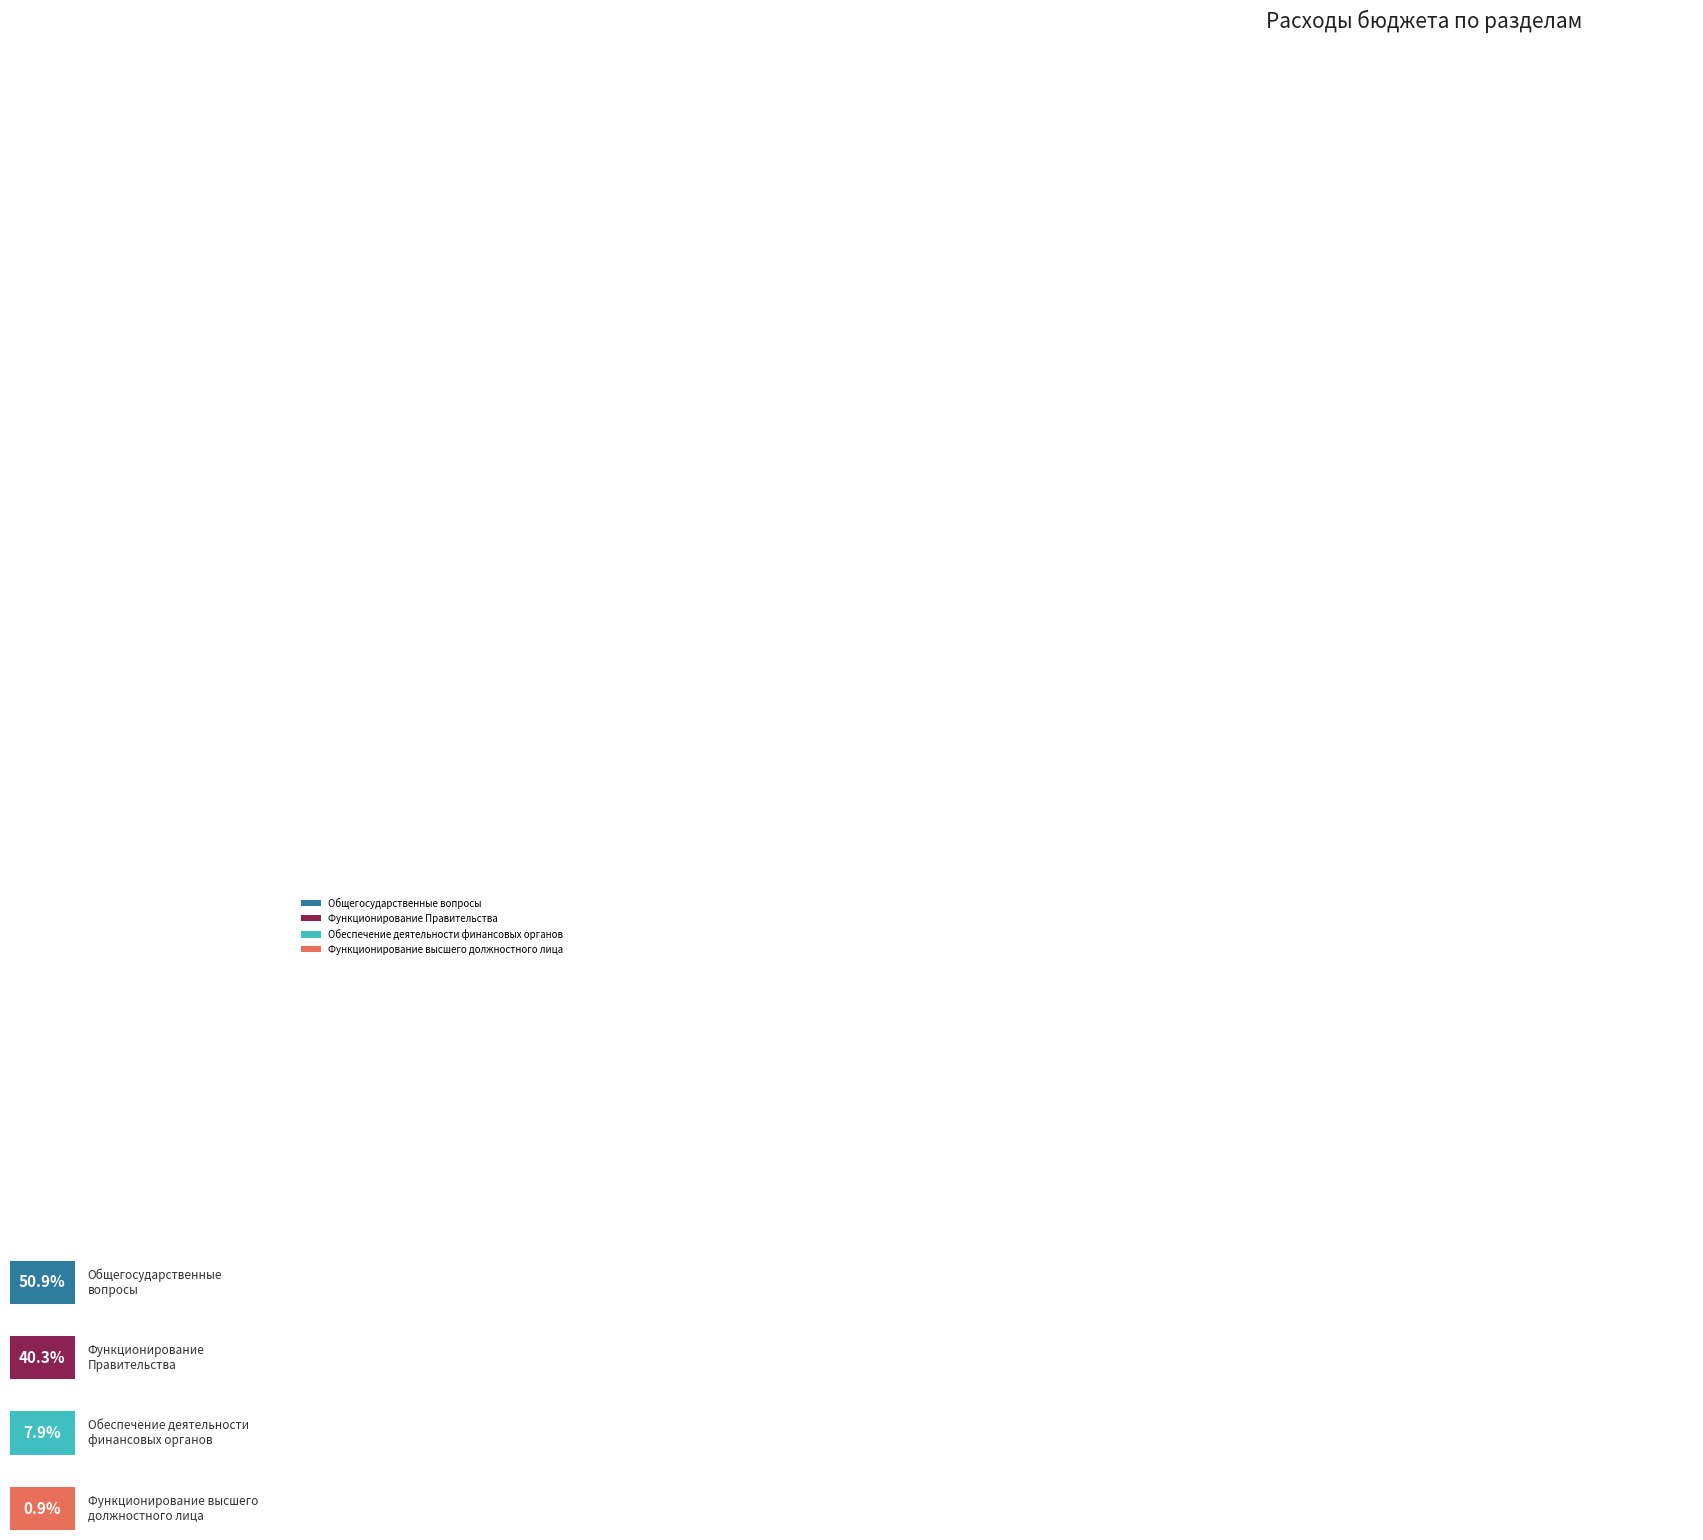

What is the smallest slice in the pie chart?

Функционирование высшего должностного лица